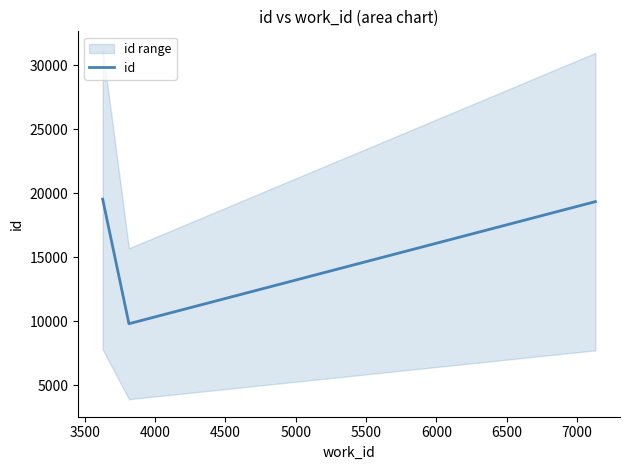

Reading left to right, list all the values displayed in this chart.

19546	9818	19349